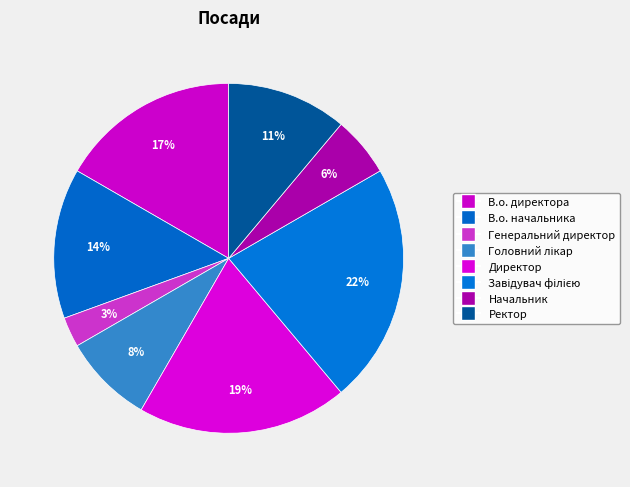

What is the smallest slice in the pie chart?

Генеральний директор